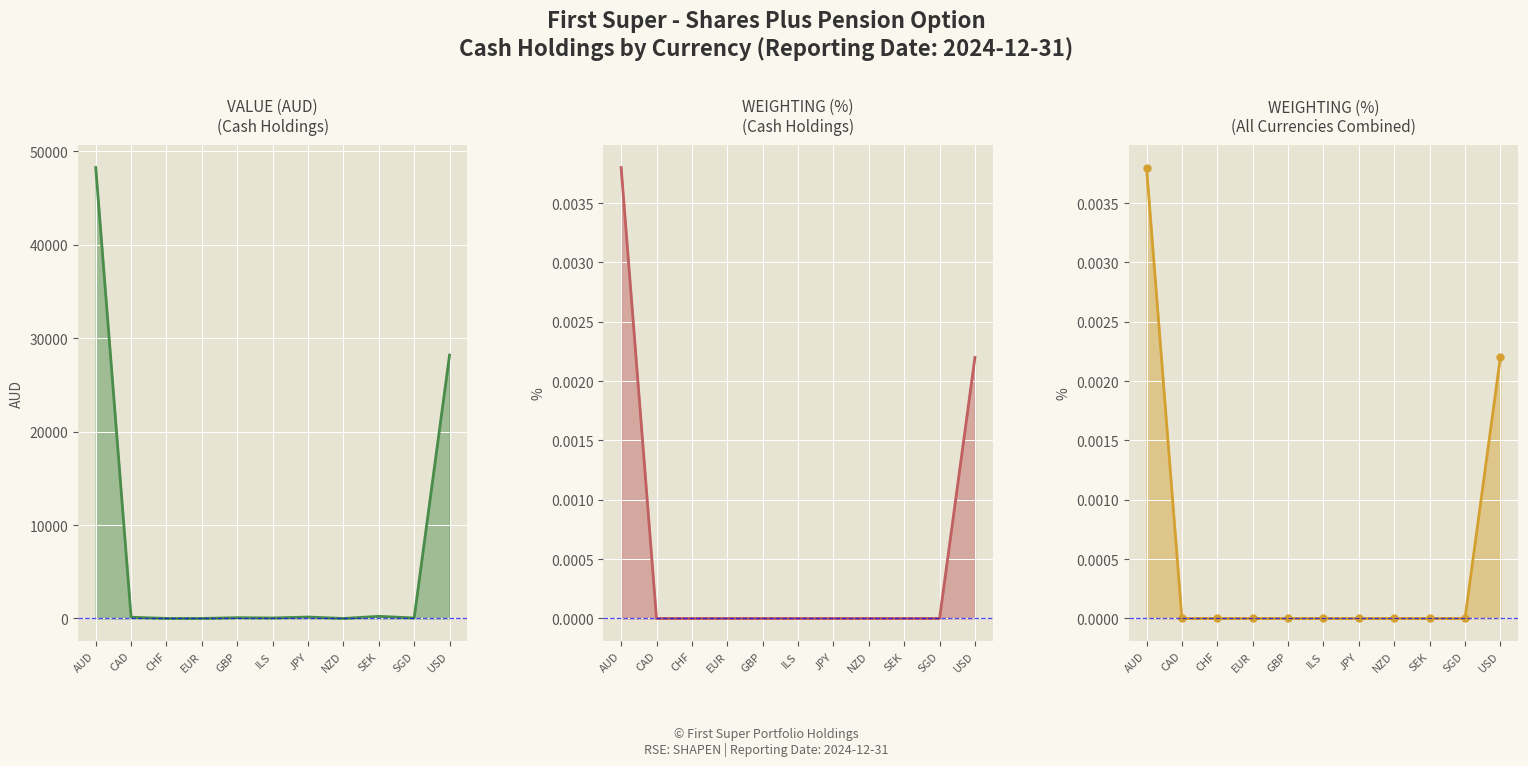

How many data points in VALUE (AUD) are above 84?

5